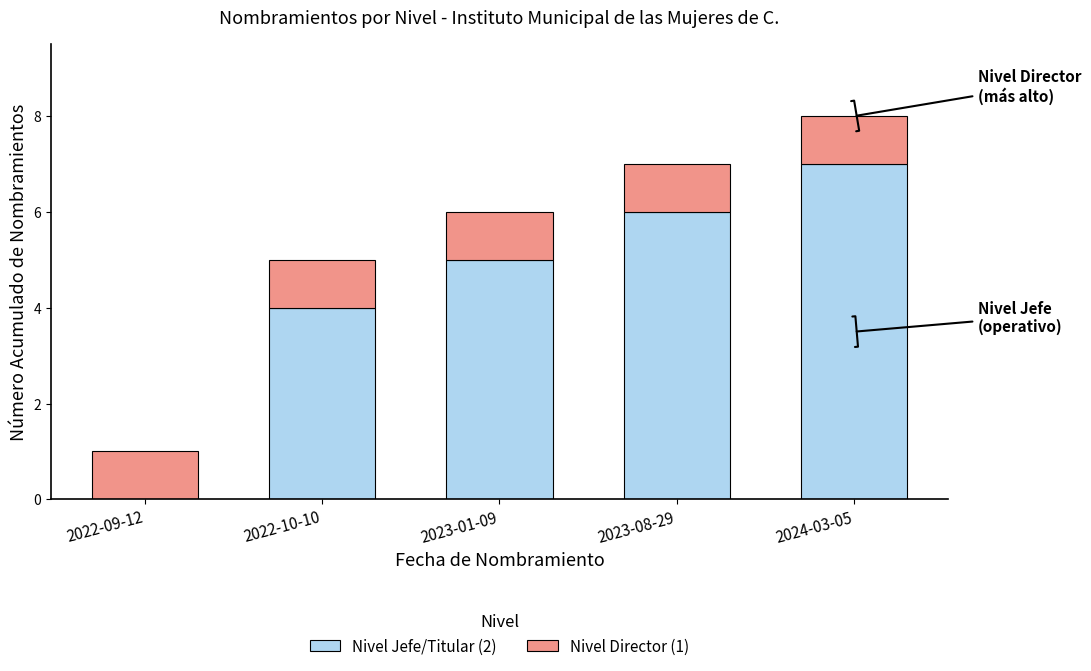

What is the sum of the Nivel Jefe/Titular (2) values at 2024-03-05 and 2022-09-12?

7